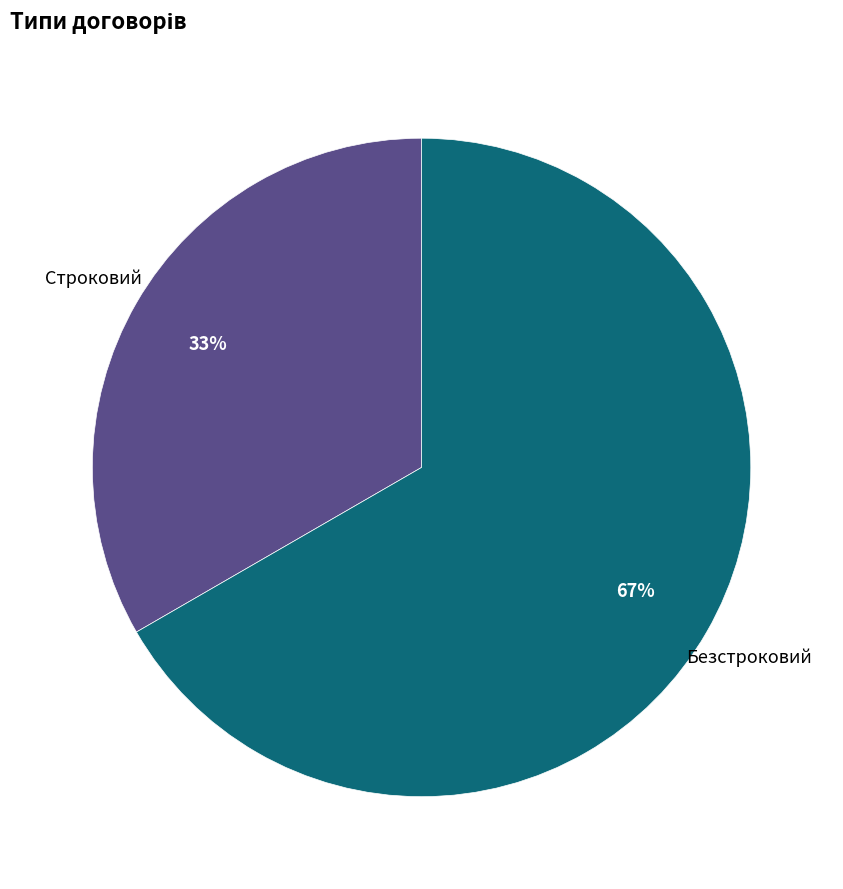

Is there a majority slice in this chart?

Yes